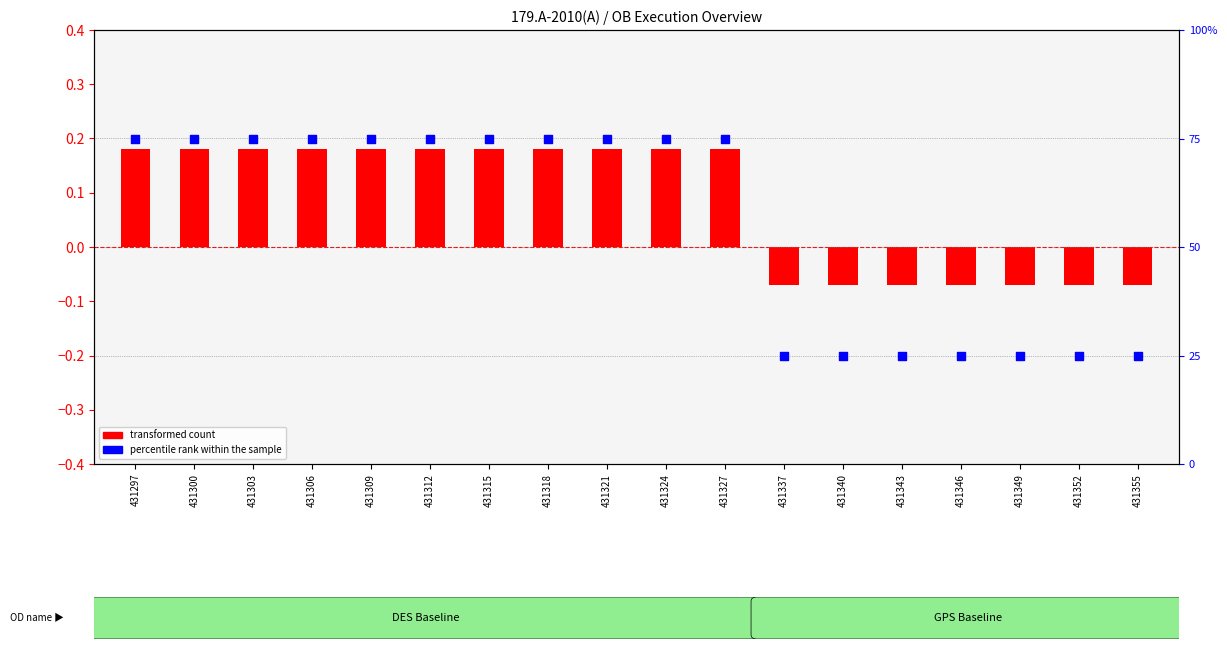

Which has a higher value, 431327 or 431312?

431327